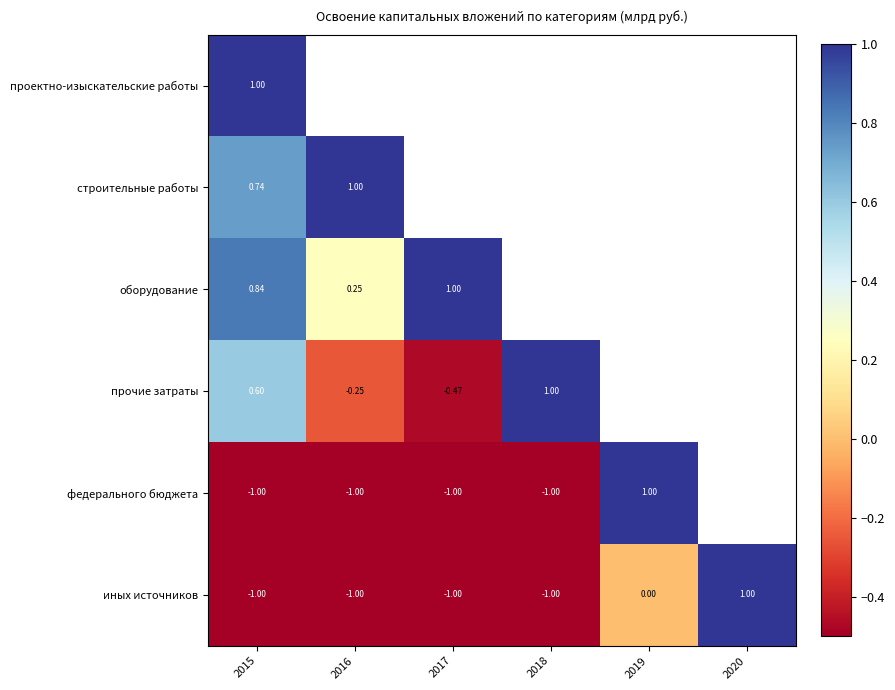

Is the value of федерального бюджета at 2016 greater than the value of прочие затраты at 2015?

No